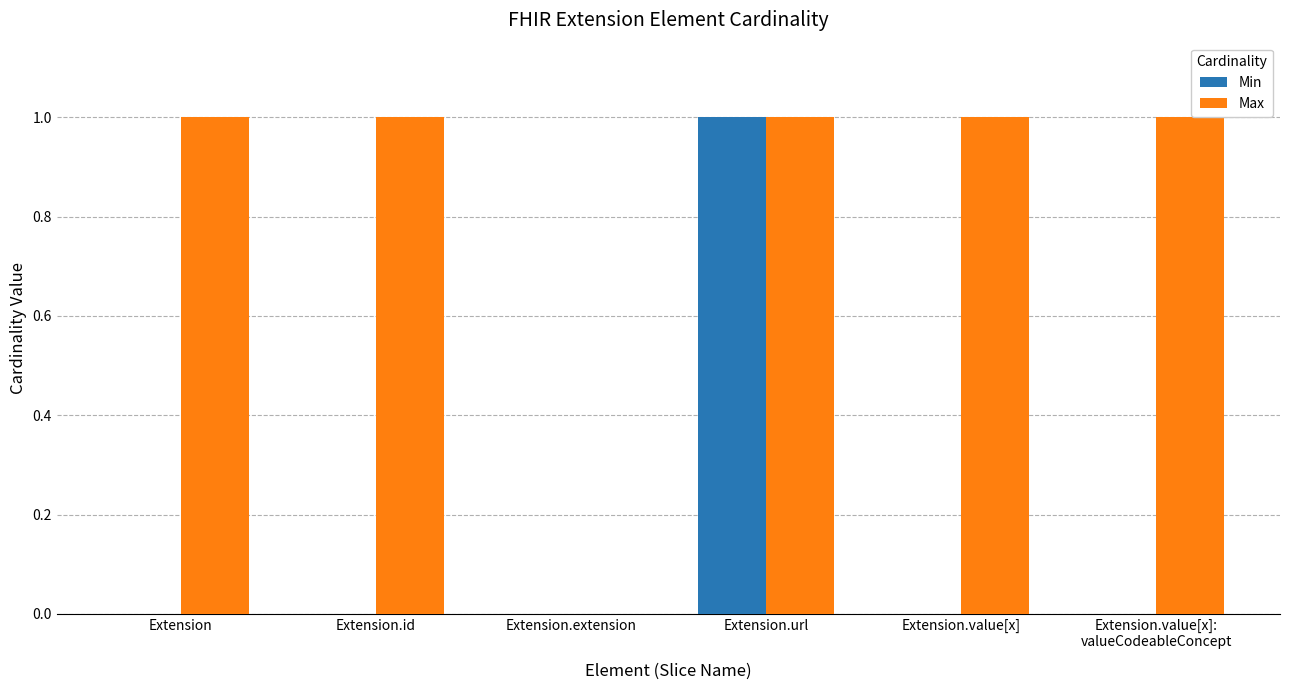

Reading left to right, transcribe all the data shown in this chart.

Min: 0	0	0	1	0	0
Max: 1	1	0	1	1	1